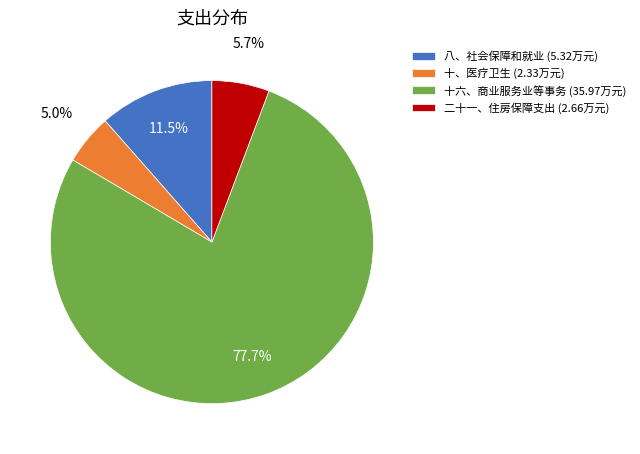

To the nearest percent, what is the combined percentage of 十六、商业服务业等事务 and 二十一、住房保障支出?

83%